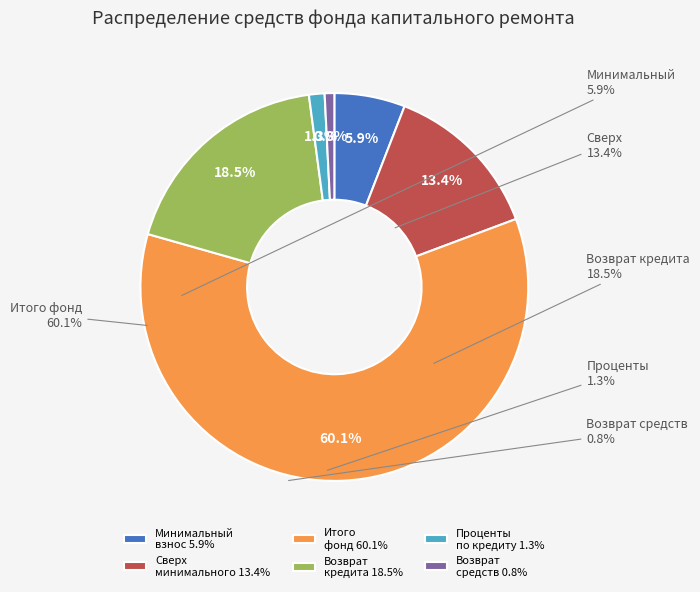

Count the number of slices in the pie.

6